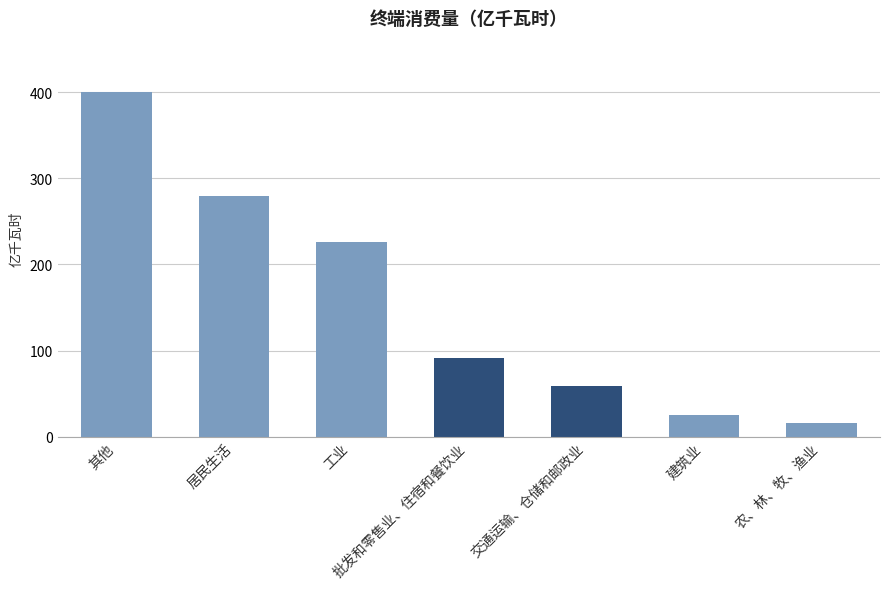

Between 建筑业 and 批发和零售业、住宿和餐饮业, which is larger?

批发和零售业、住宿和餐饮业